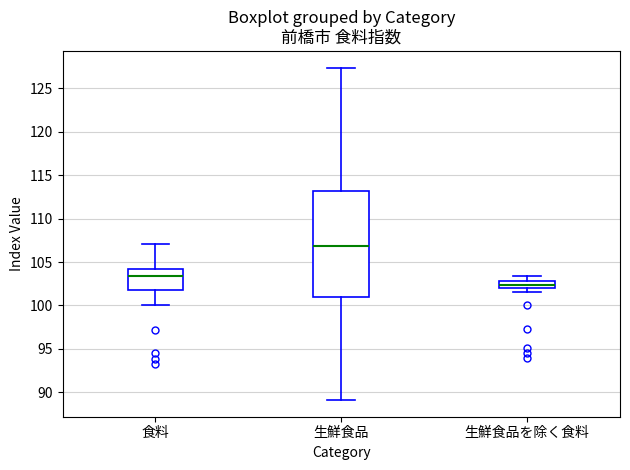

Which box has the highest median line?

生鮮食品